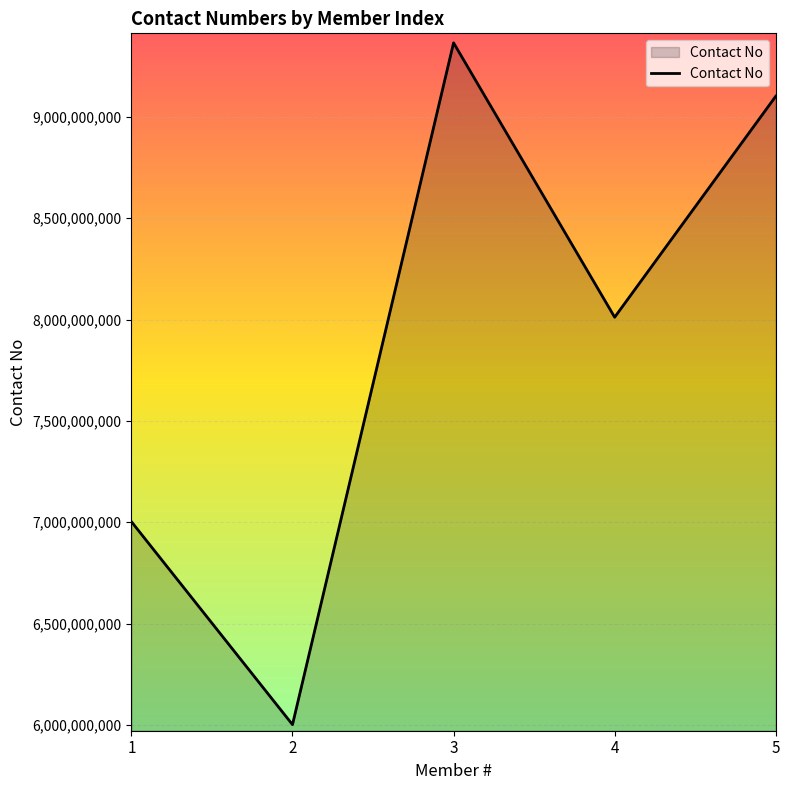

Rank the categories by value from highest to lowest.

3, 5, 4, 1, 2